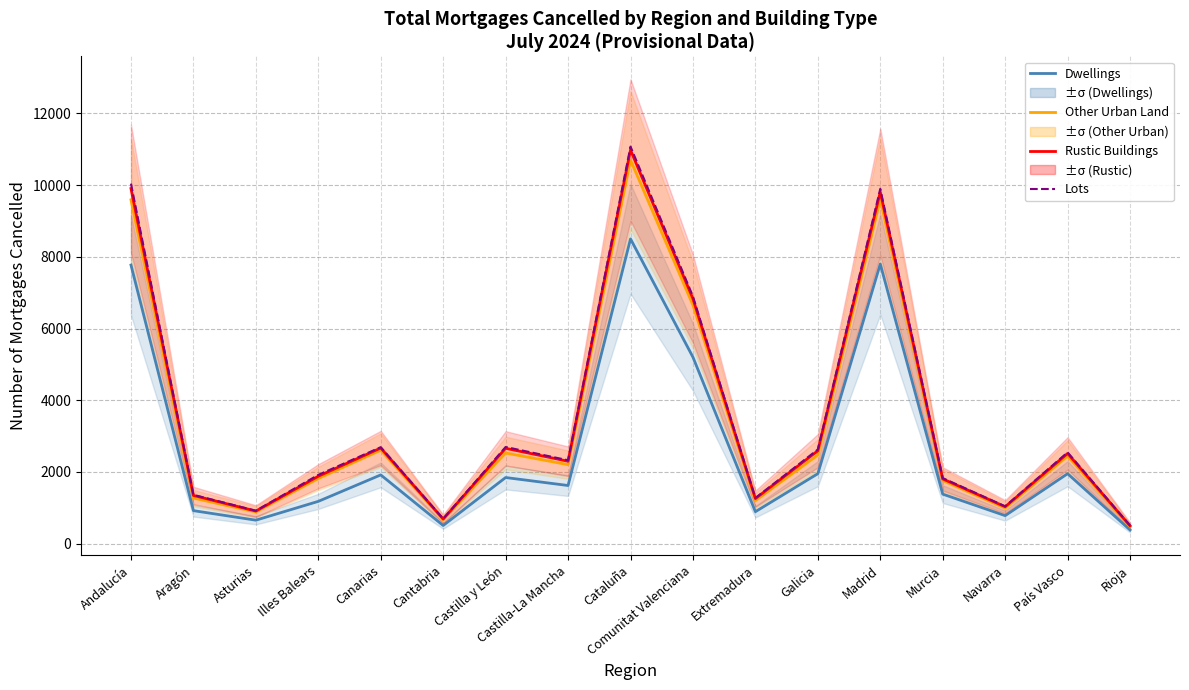

True or false: Other Urban Land and Dwellings cross at least once.

False